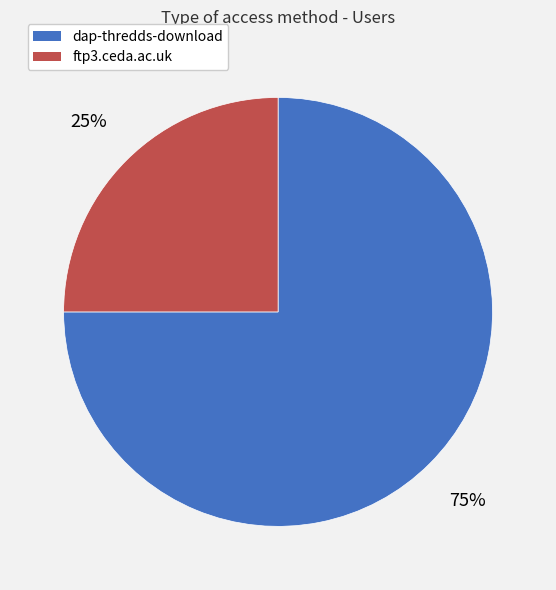

How many segments does this pie chart have?

2